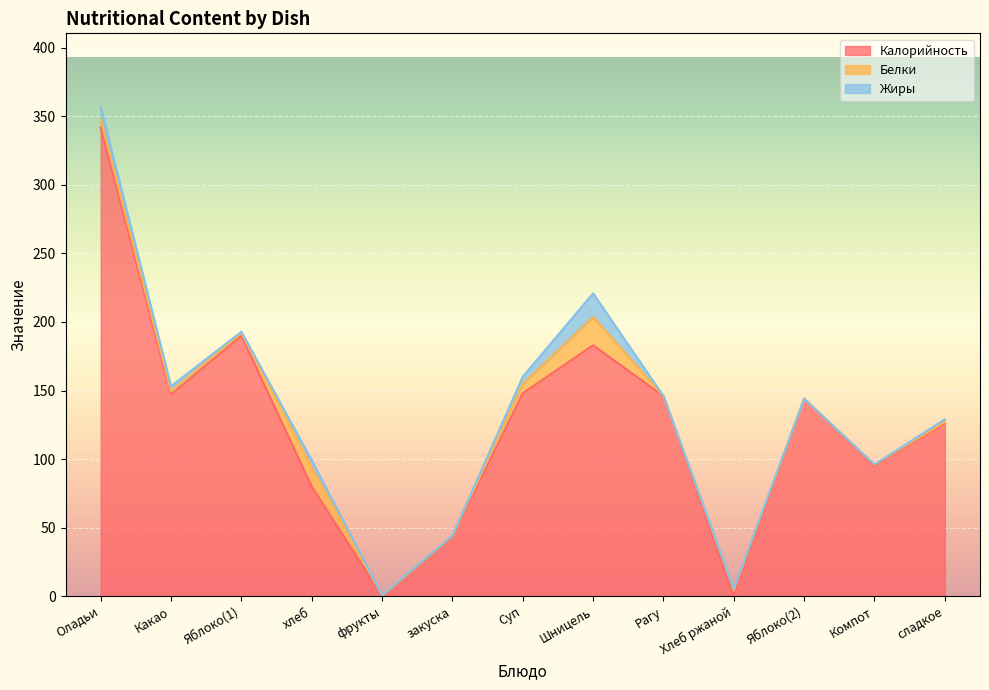

Rank the series at сладкое from highest to lowest value.

Калорийность, Жиры, Белки